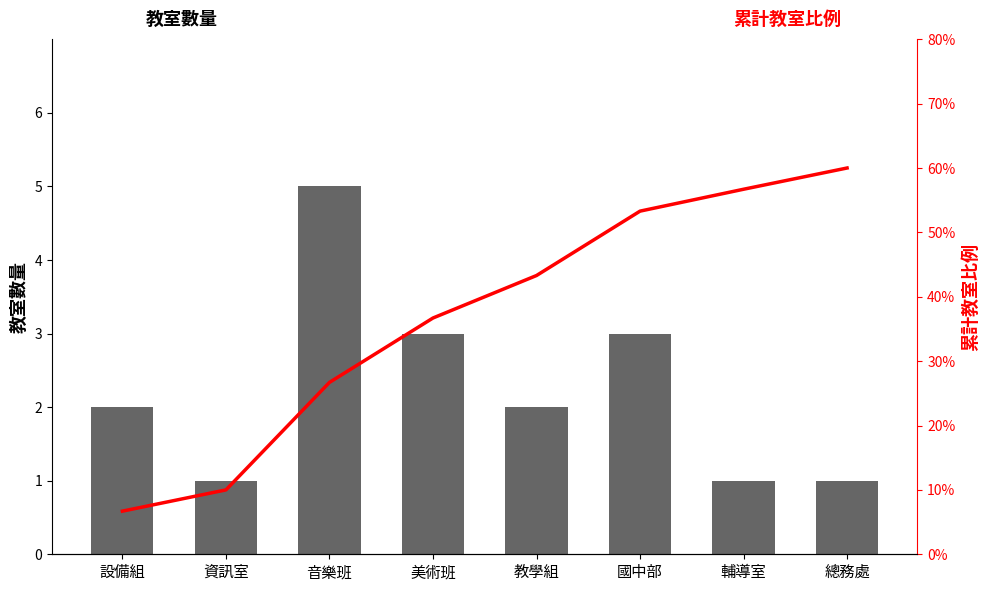

What is the maximum value shown in the chart?

5.0